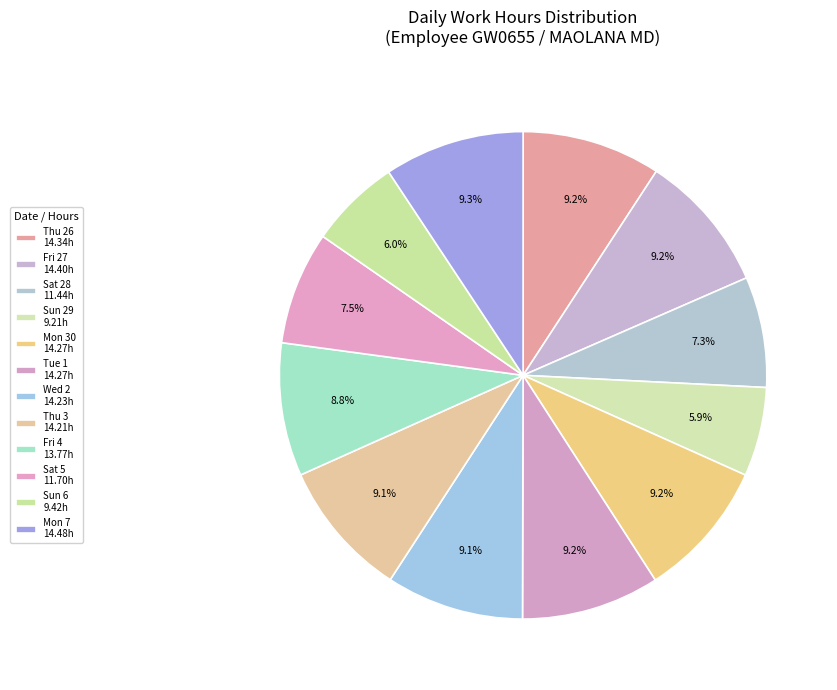

How many slices are in this pie chart?

12